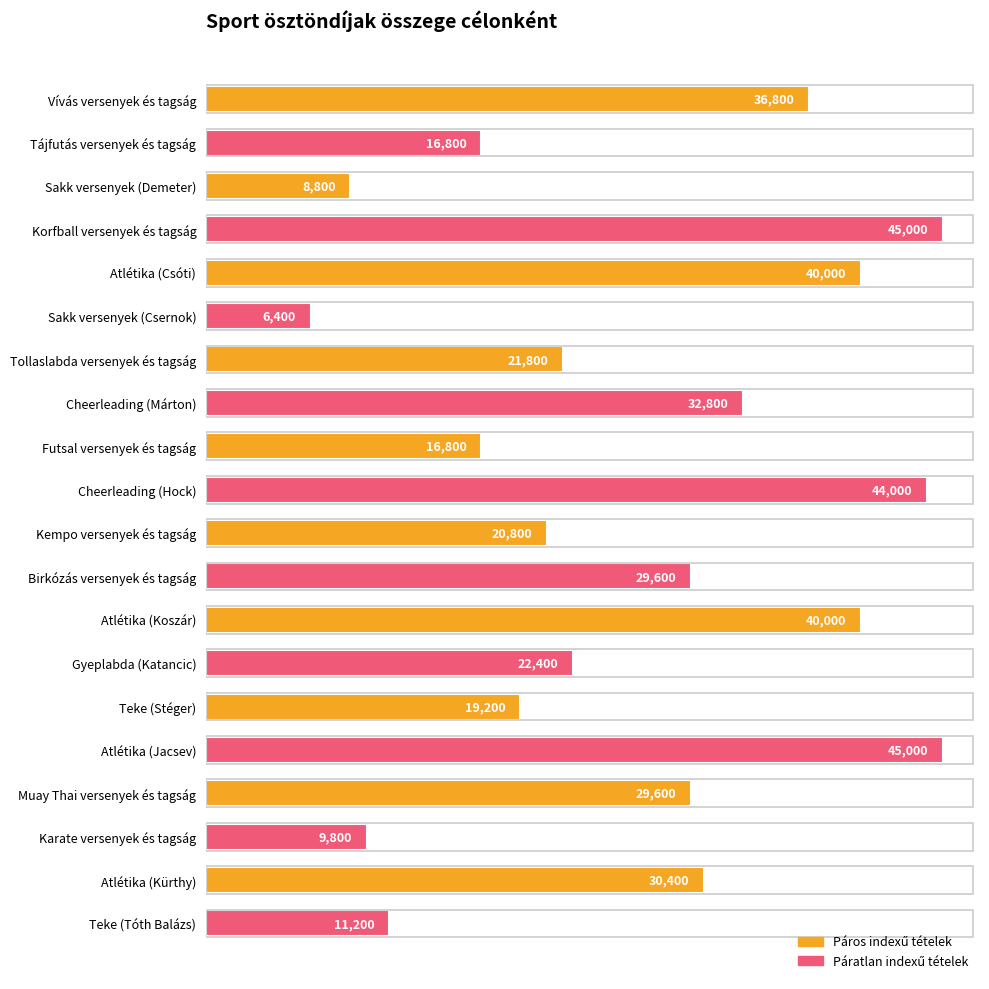

What is the maximum value shown in the chart?

45000